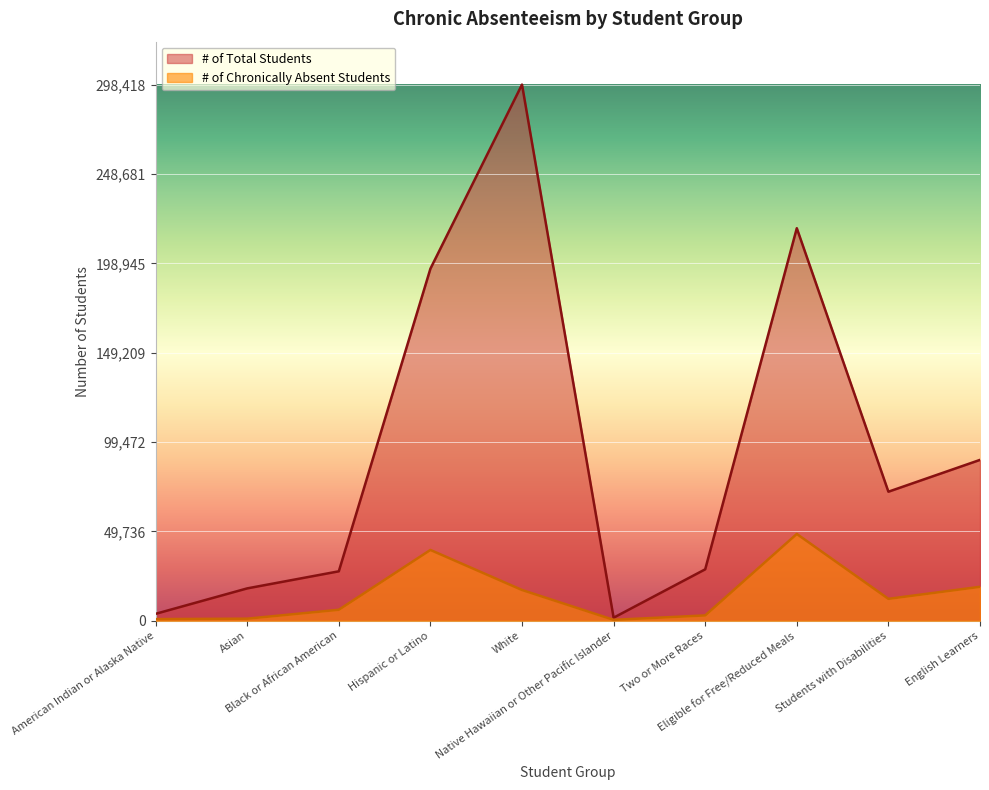

How many lines are shown in the chart?

2